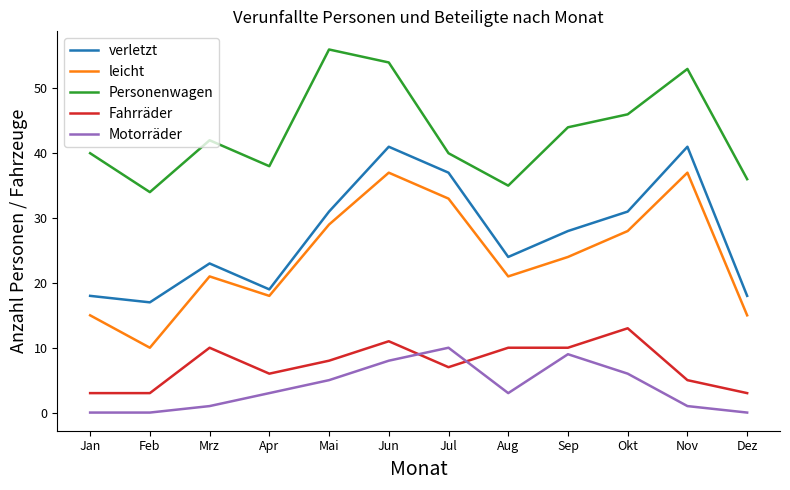

Which series has the widest spread of values?

leicht